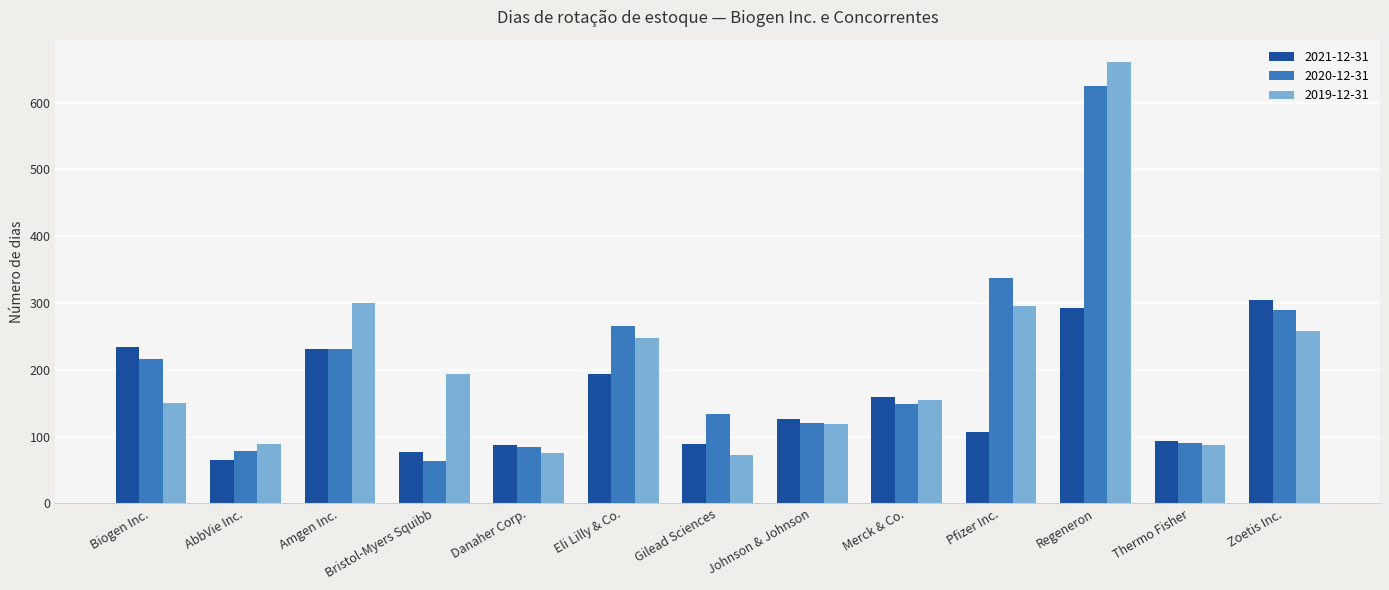

Which category has the highest value across all series?

Regeneron